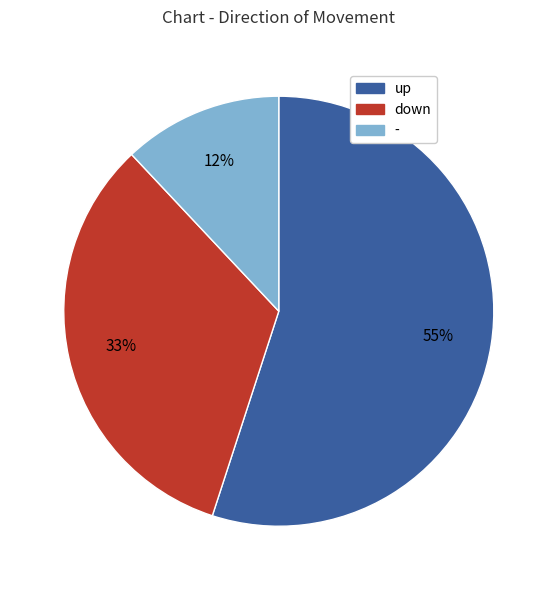

Which has a higher value, - or down?

down